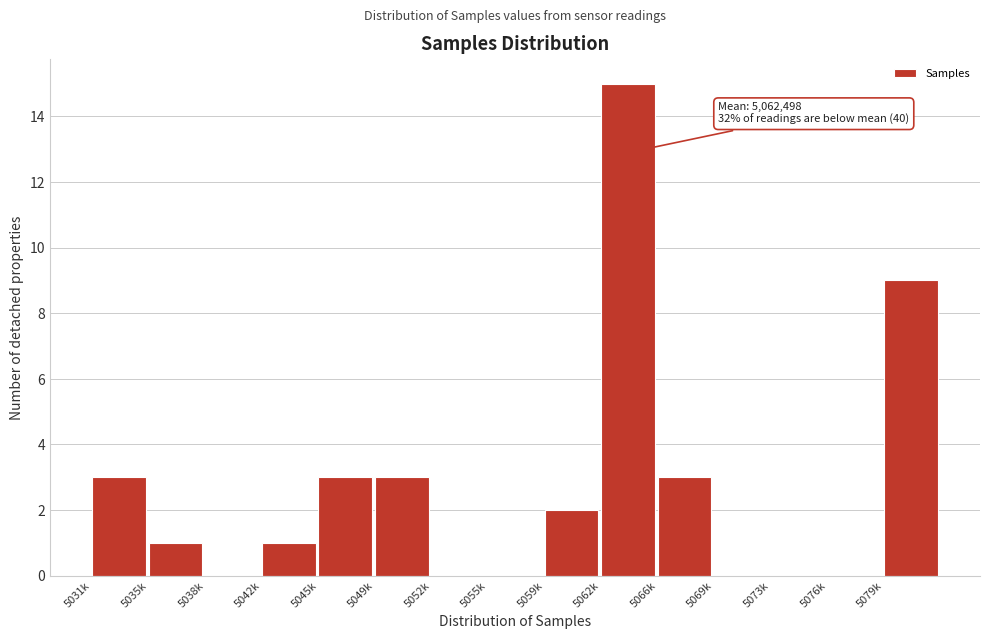

Reading left to right, extract all data points from this chart.

5031k=3	5035k=1	5038k=0	5042k=1	5045k=3	5049k=3	5052k=0	5055k=0	5059k=2	5062k=15	5066k=3	5069k=0	5073k=0	5076k=0	5079k=9